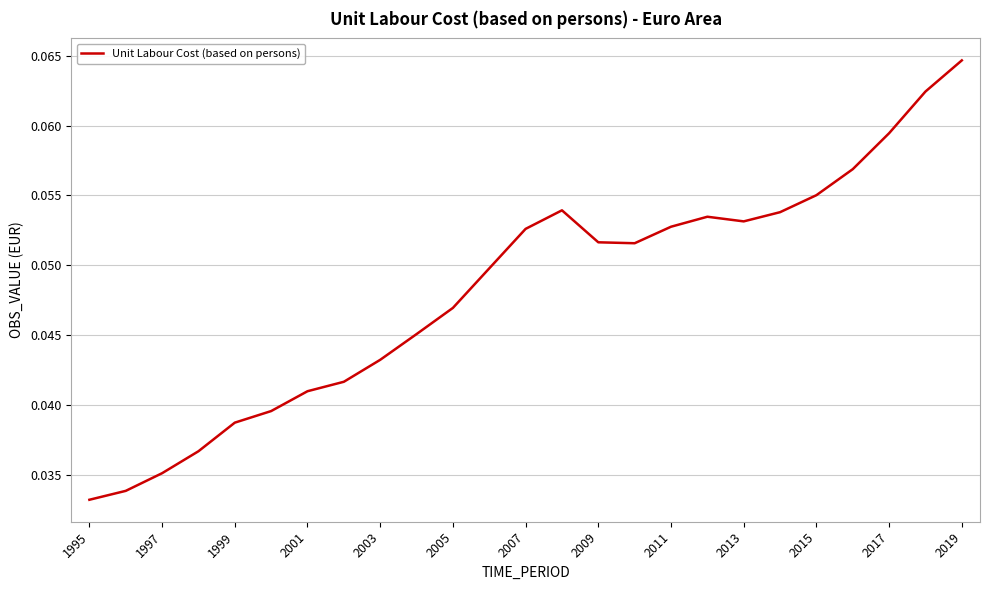

How many lines are shown in the chart?

1